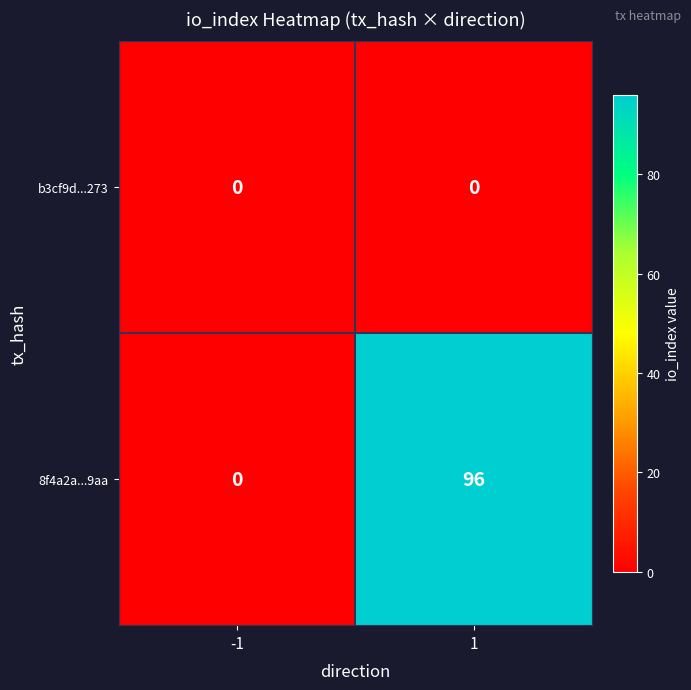

What is the difference between the highest and lowest values at 1?

96